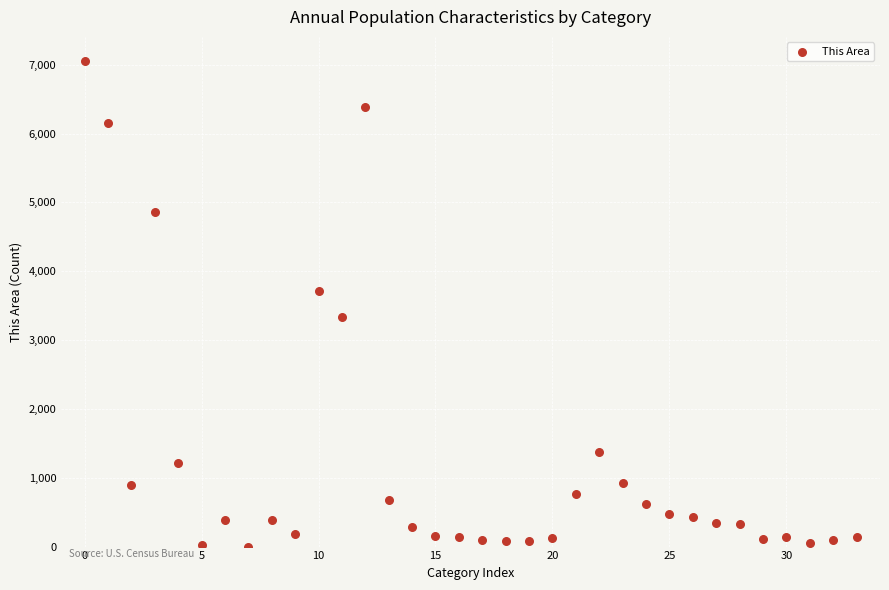

What is the range of Y values (max minus min)?

7051